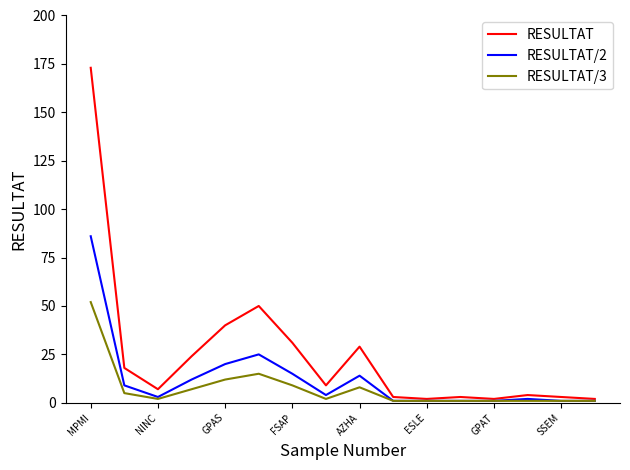

What is the lowest value of the RESULTAT/2 series?

1